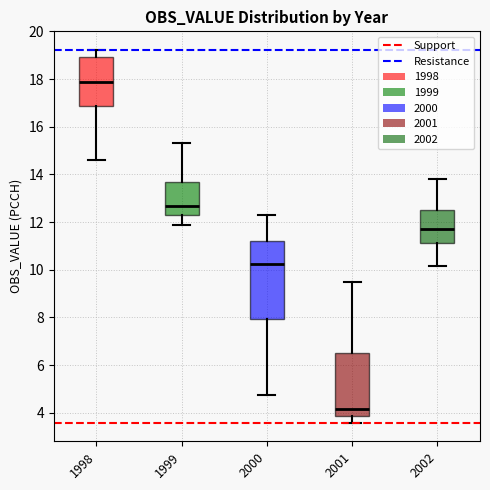

Reading left to right, transcribe this box plot: for each box, give where its median line is, the range the box spans, and where its two whiskers end, as read against the y-axis. The values are not printed on the chart, so give them approximately, as read against the axis.

1998: median 17.8, box 16.8 to 19.0, whiskers 14.6 to 19.2
1999: median 12.6, box 12.2 to 13.6, whiskers 11.8 to 15.4
2000: median 10.2, box 8.0 to 11.2, whiskers 4.8 to 12.4
2001: median 4.2, box 3.8 to 6.6, whiskers 3.6 to 9.4
2002: median 11.8, box 11.2 to 12.4, whiskers 10.2 to 13.8